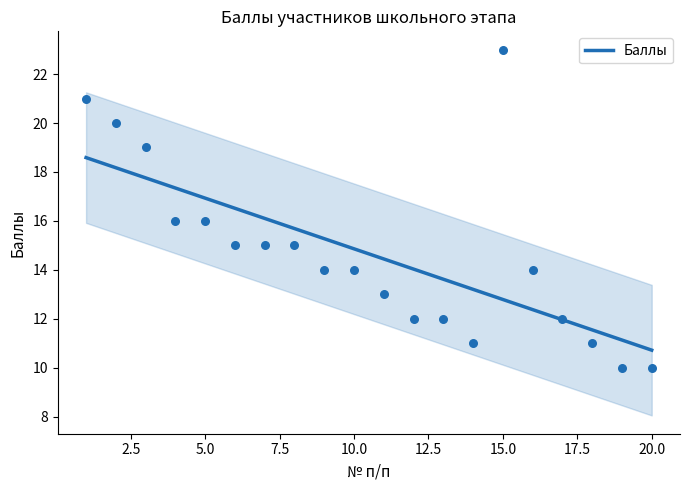

Between 4 and 10, which is larger?

4